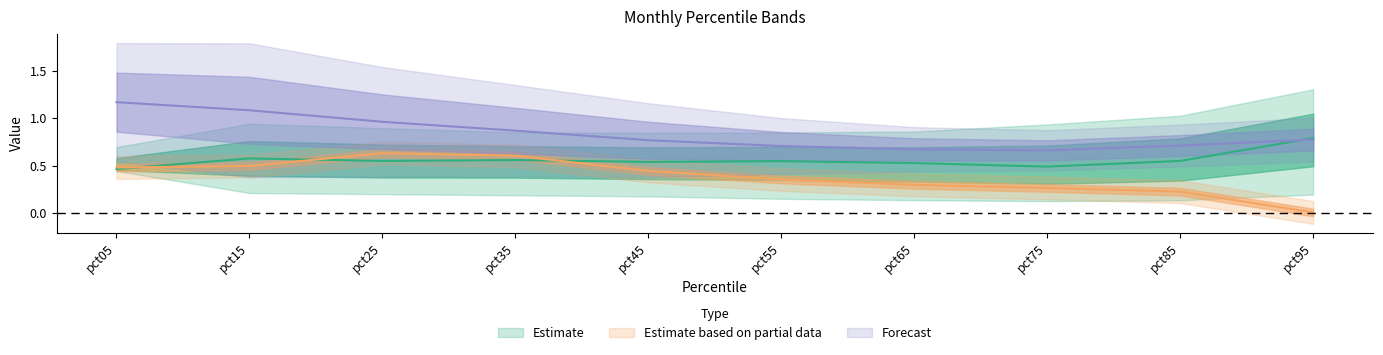

At how many categories does at least one series exceed 0?

10